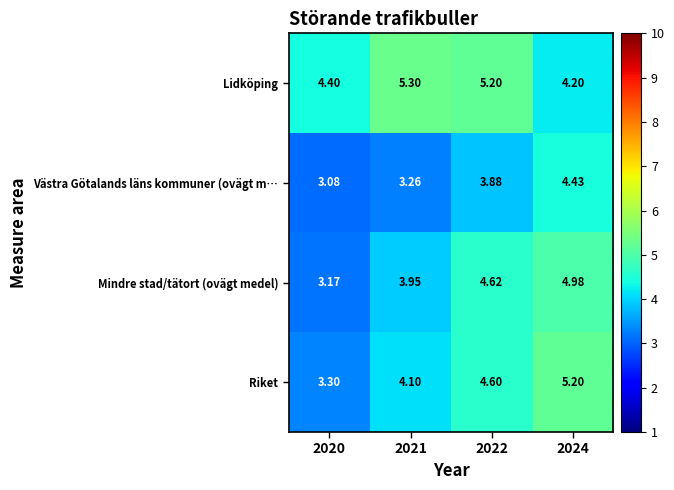

At 2022, list the series in order from largest to smallest.

Lidköping, Mindre stad/tätort (ovägt medel), Riket, Västra Götalands läns kommuner (ovägt m…